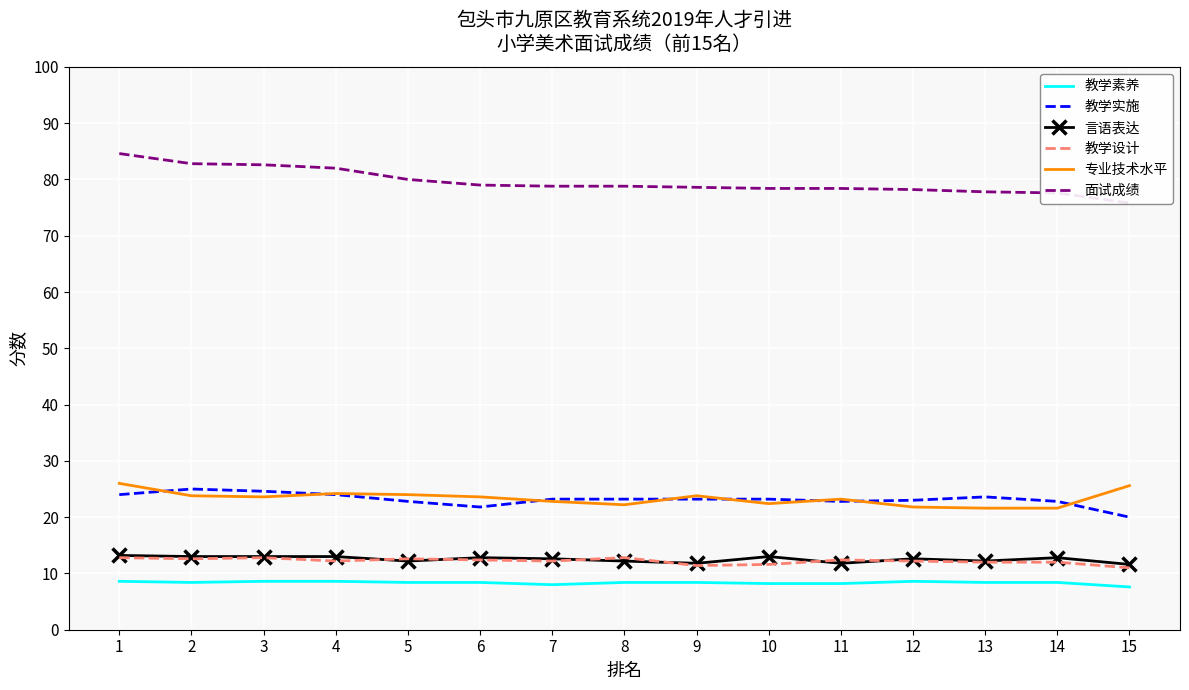

Which series changed the most between 3 and 4?

教学实施